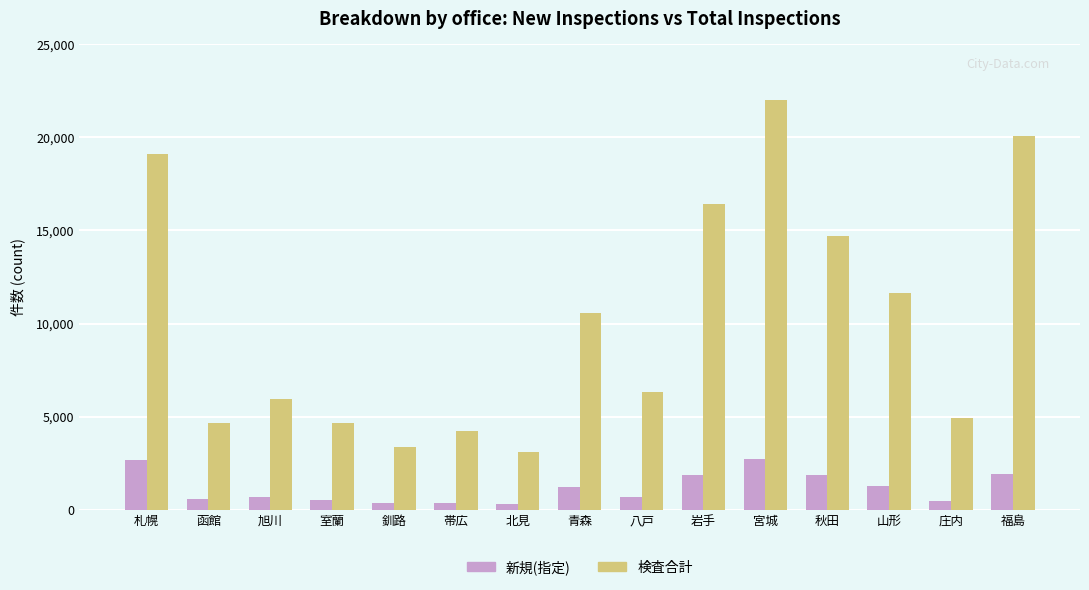

What is the sum of the 検査合計 values at 八戸 and 青森?

16899